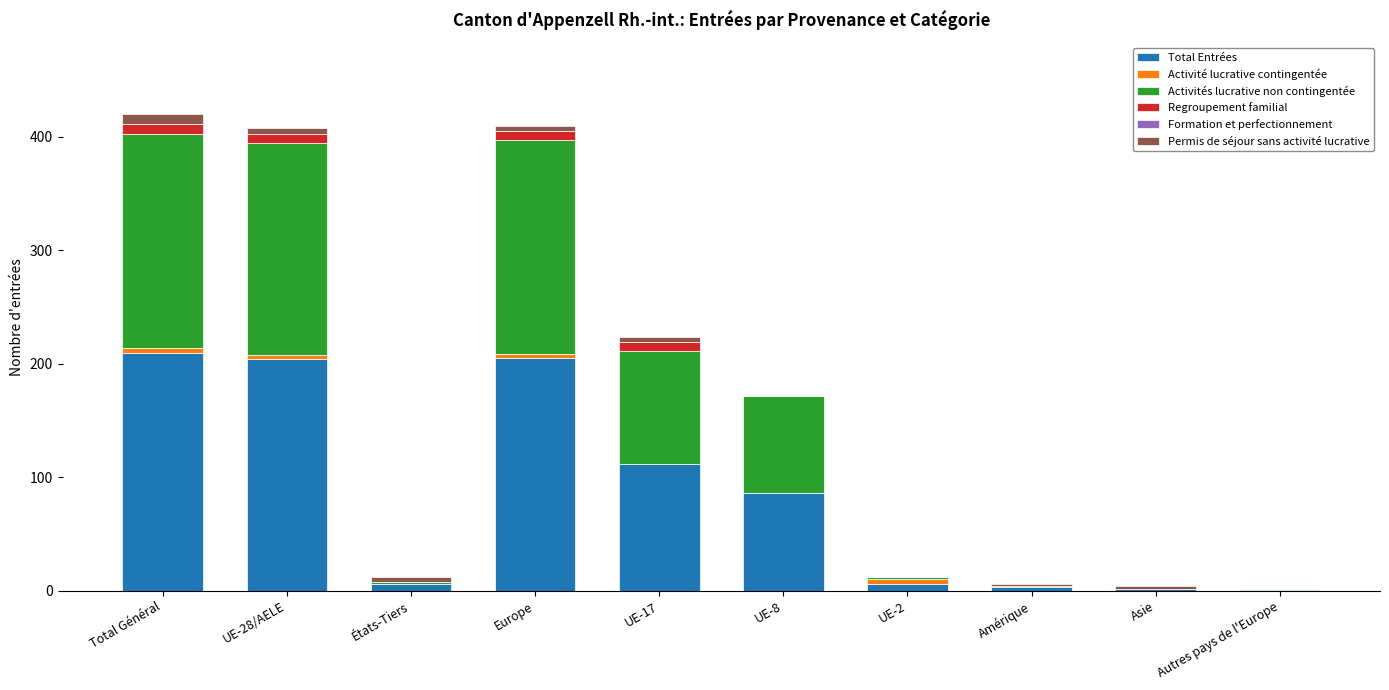

Where is Total Entrées nearest to the value 105?

UE-17